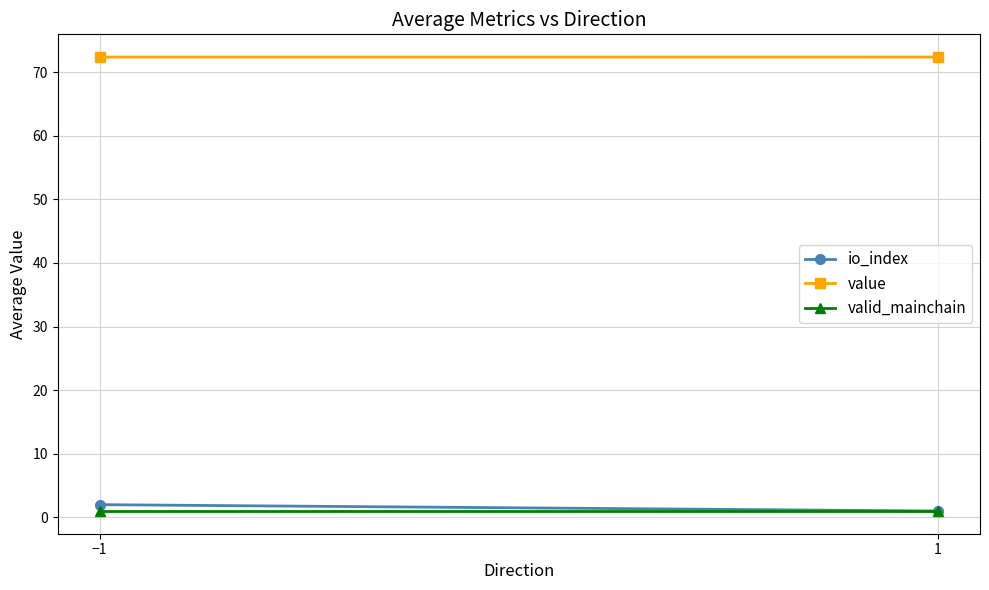

What is the approximate value of valid_mainchain at −1?

1.0